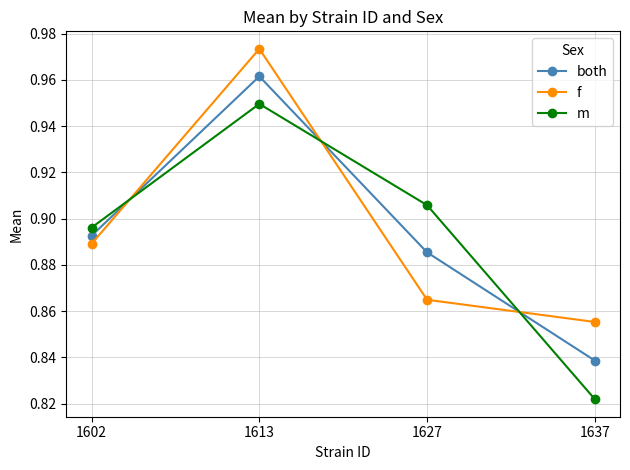

What is the sum of the m values at 1613 and 1637?

1.8